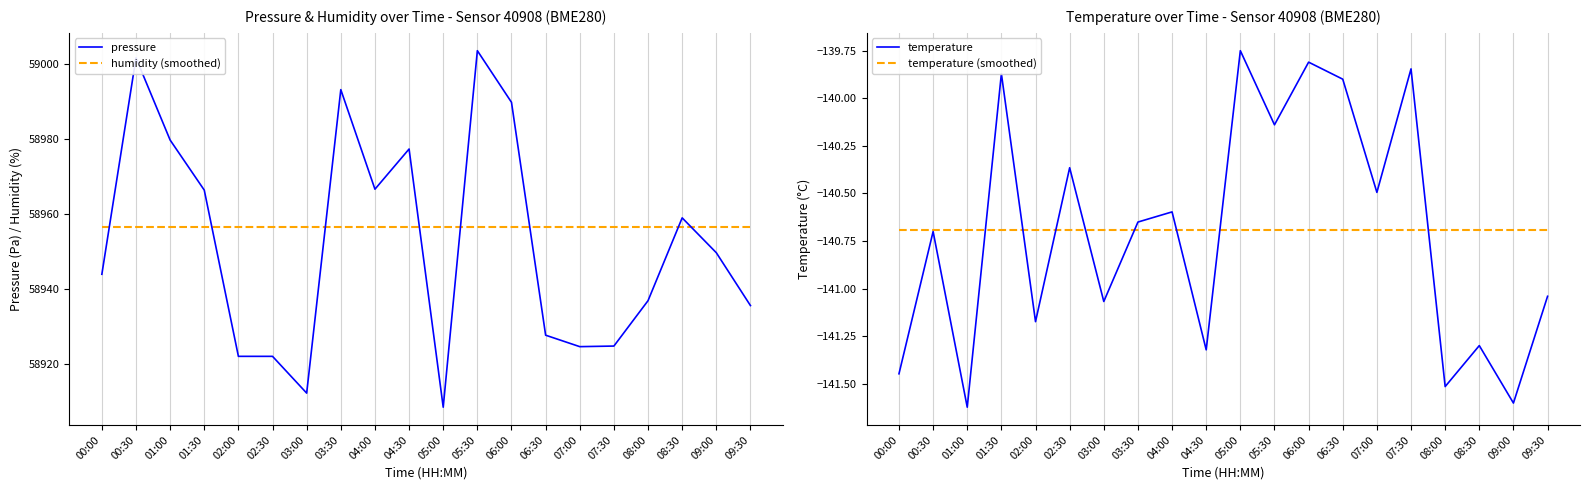

True or false: temperature has a value of -78.9 at 08:30.

False